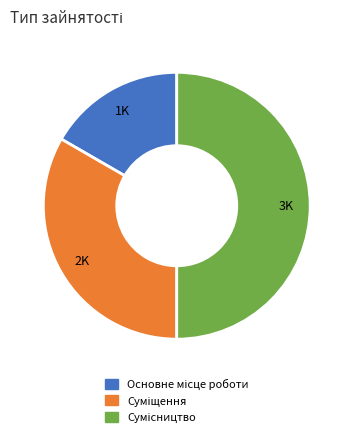

Does Суміщення represent more than half of the total?

No